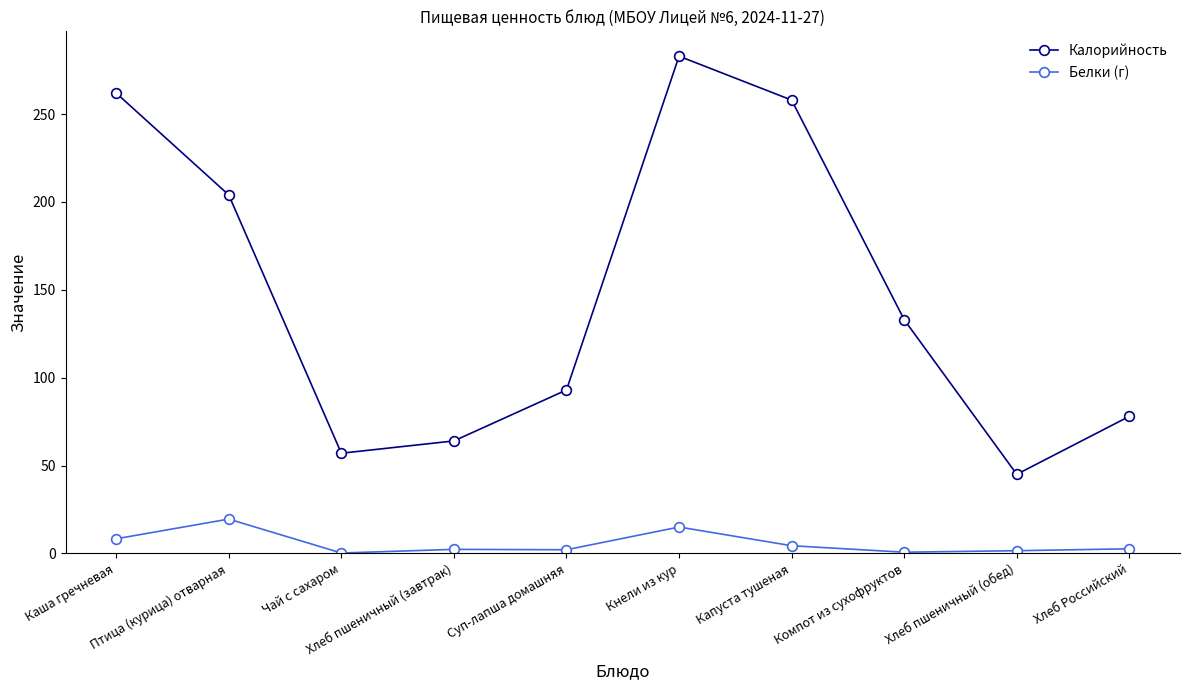

What is the spread (max minus min) of values at Кнели из кур?

268.0